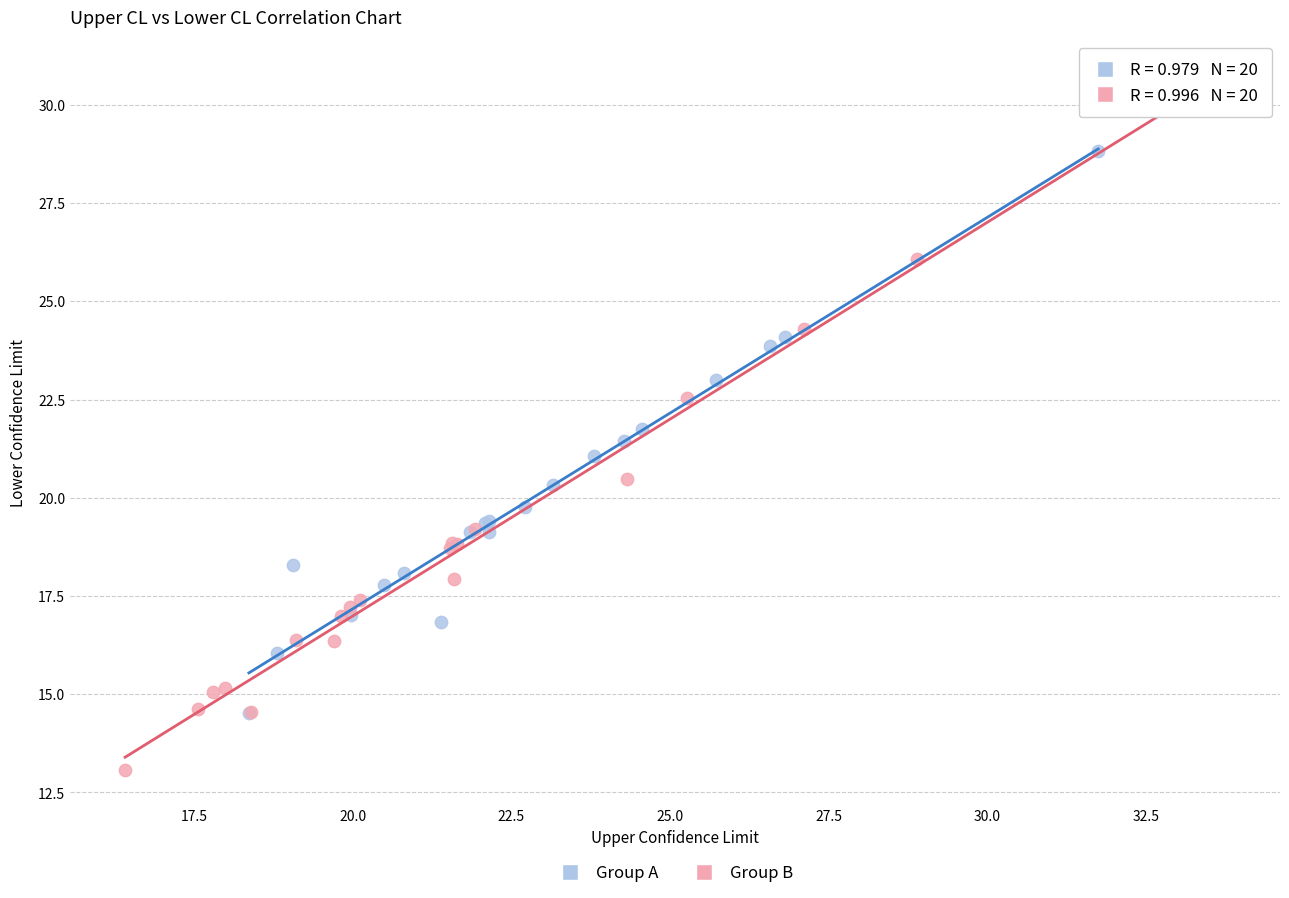

Which series reaches the minimum Y coordinate?

Group B